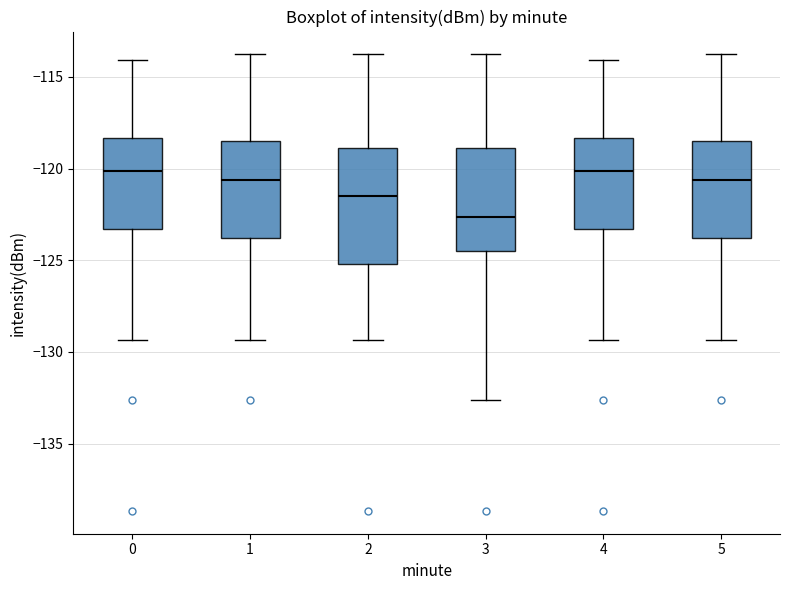

Where is the lower edge of the box at x = 1 on the y-axis? The values are not printed on the chart, so give them approximately, as read against the axis.

-124.0